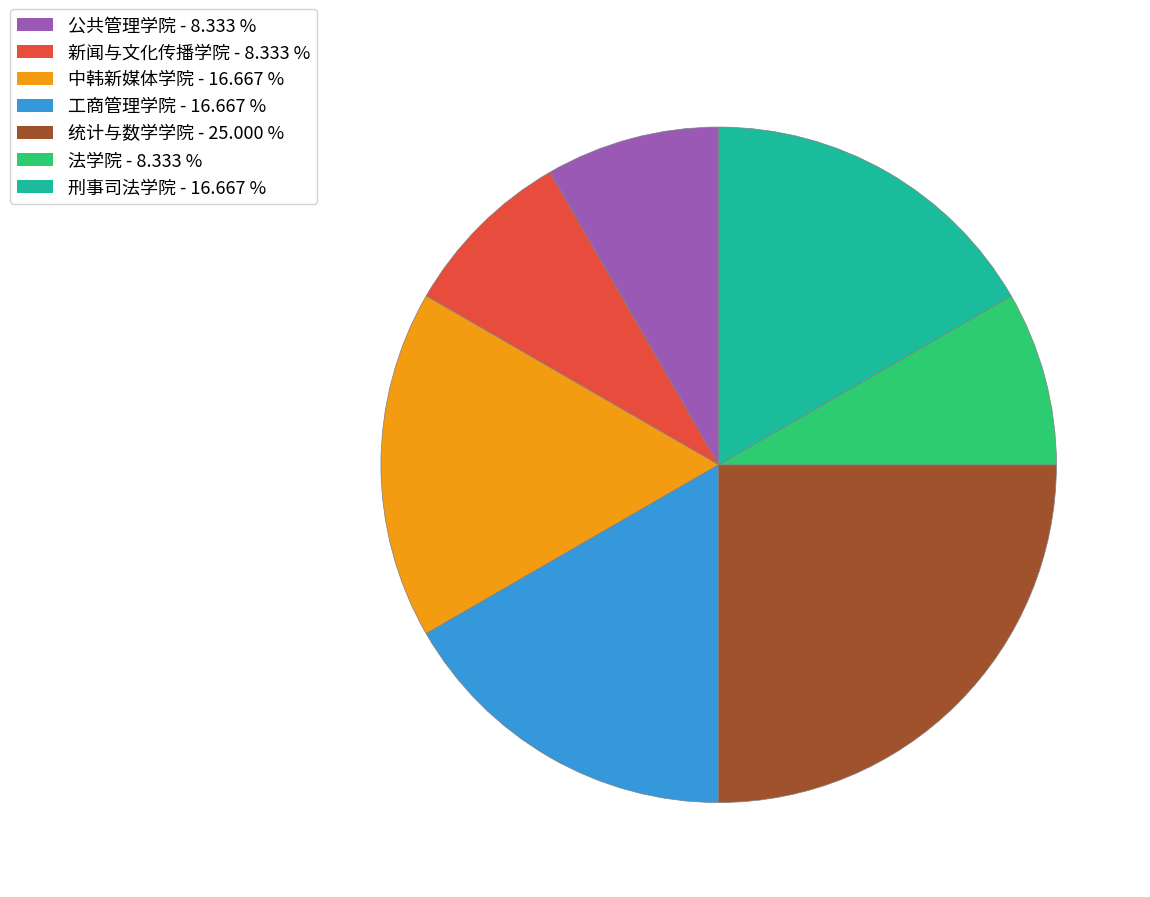

Is there any slice that represents more than half of the pie?

No